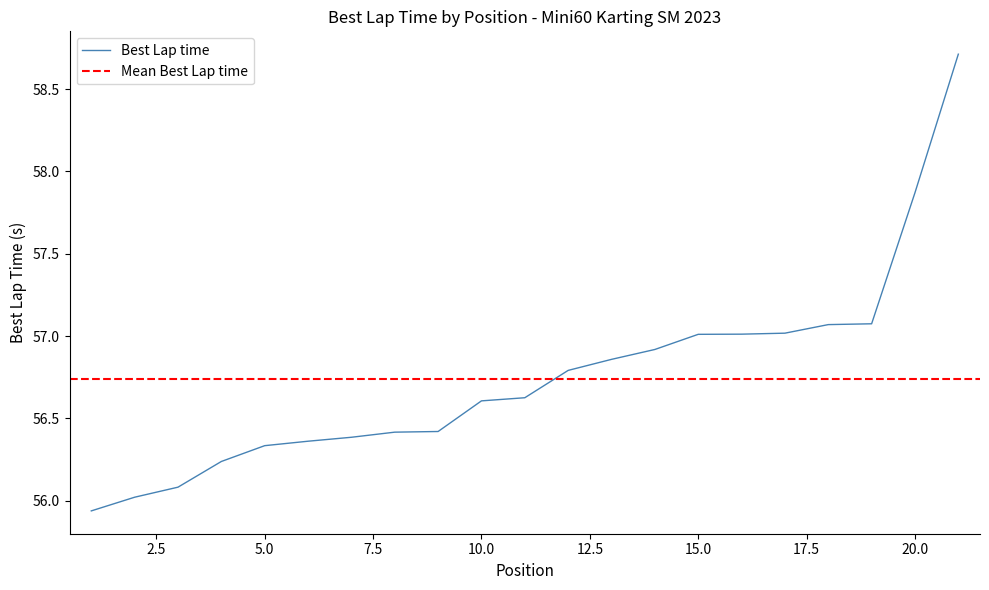

Reading left to right, extract all data points from this chart.

1=55.9	2=56.0	3=56.1	4=56.2	5=56.3	6=56.4	7=56.4	8=56.4	9=56.4	10=56.6	11=56.6	12=56.8	13=56.9	14=56.9	15=57.0	16=57.0	17=57.0	18=57.1	19=57.1	20=57.9	21=58.7